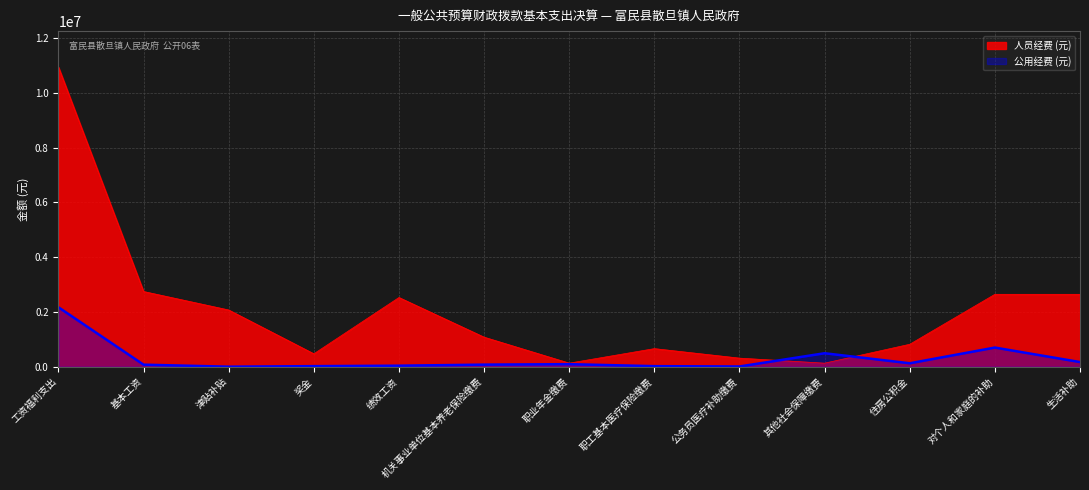

What is the value of the 人员经费 (元) point at the 6th from the left?

1077496.9